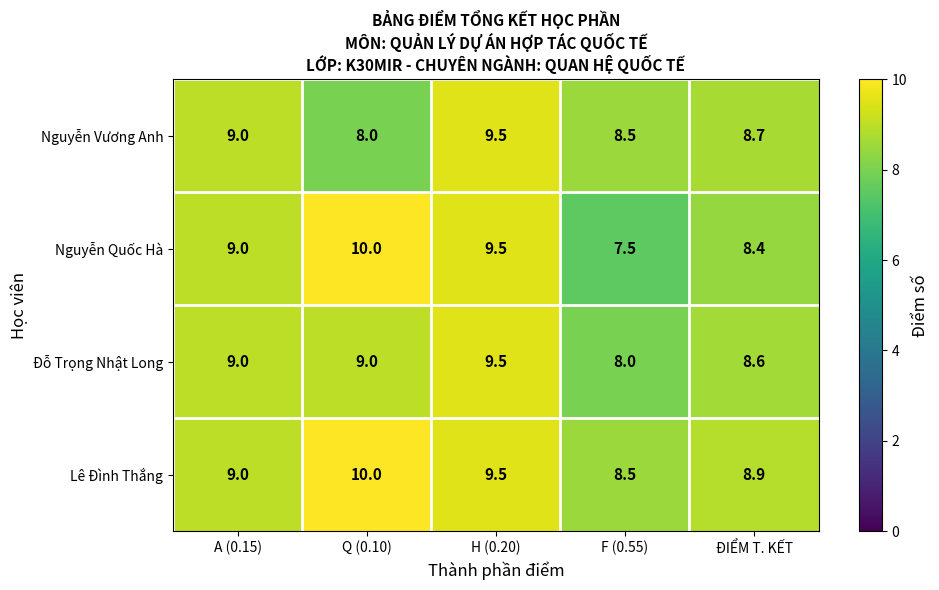

At which label is Lê Đình Thắng closest to 9?

A (0.15)